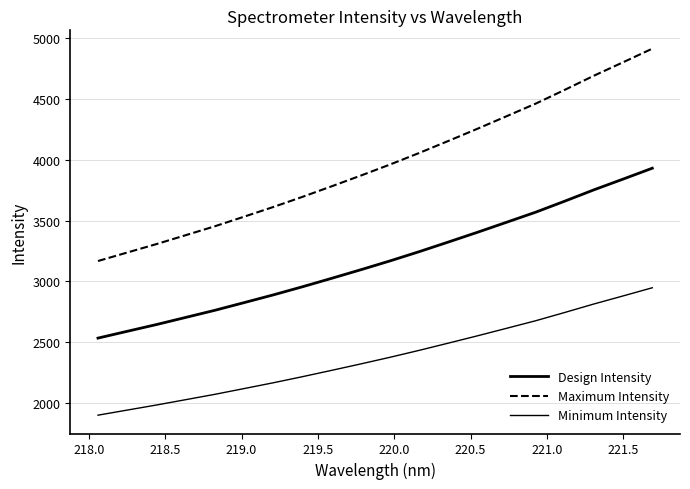

Does the chart display data point markers on the line(s)?

No